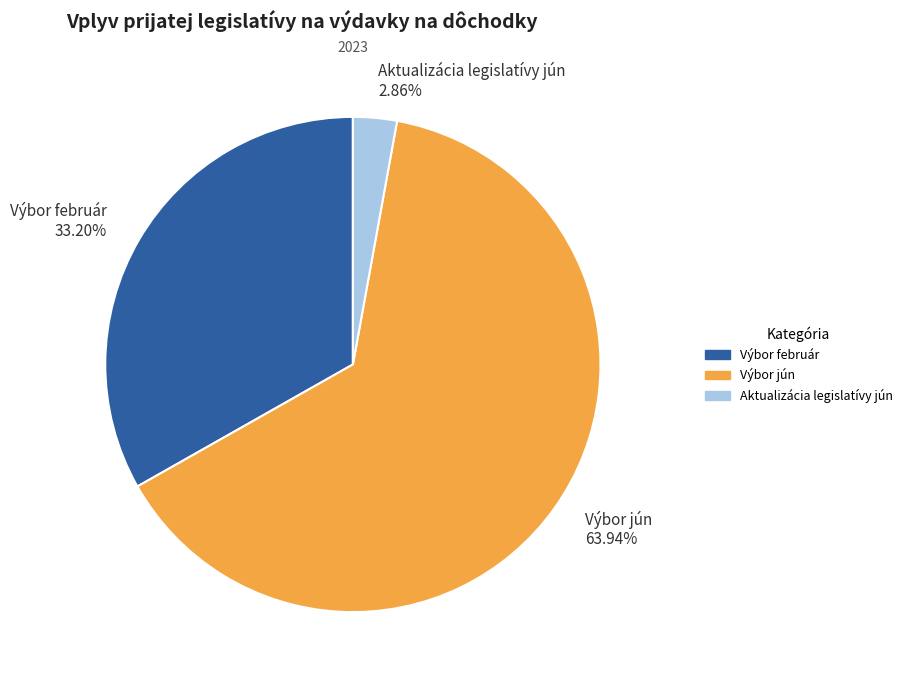

How many slices are in this pie chart?

3